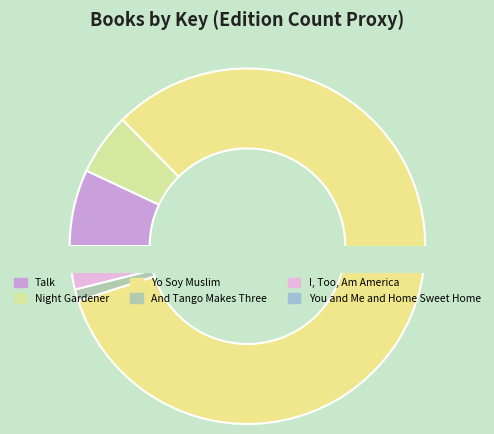

Is Yo Soy Muslim the majority of the pie?

Yes